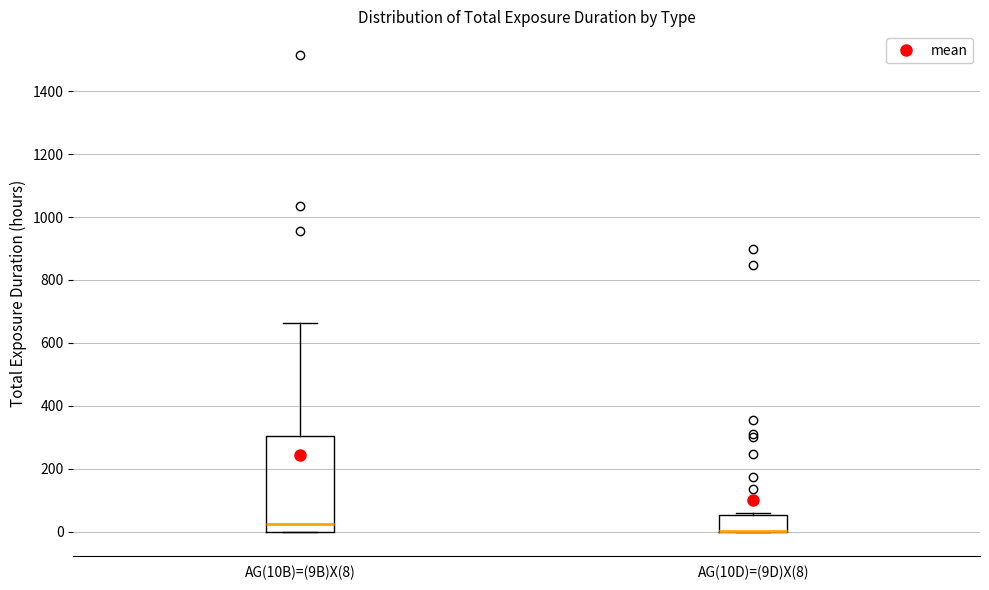

Reading left to right, transcribe this box plot: for each box, give where its median line is, the range the box spans, and where its two whiskers end, as read against the y-axis. The values are not printed on the chart, so give them approximately, as read against the axis.

AG(10B)=(9B)X(8): median 20, box 0 to 300, whiskers 0 to 660
AG(10D)=(9D)X(8): median 0 (drawn on the box's lower edge), box 0 to 60, whiskers 0 to 60 (just above the box's upper edge)